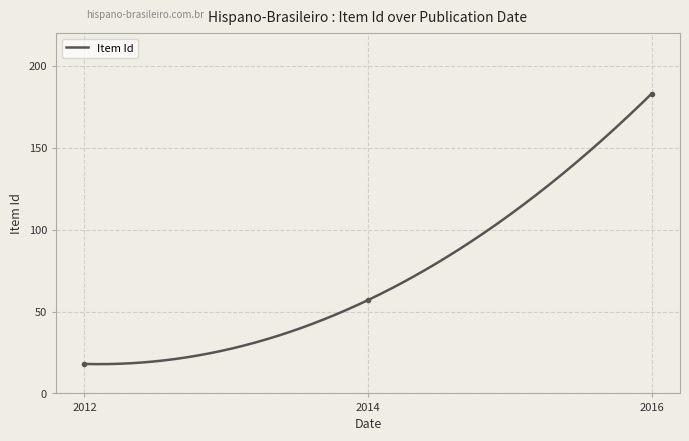

How many data points are above 57?

1